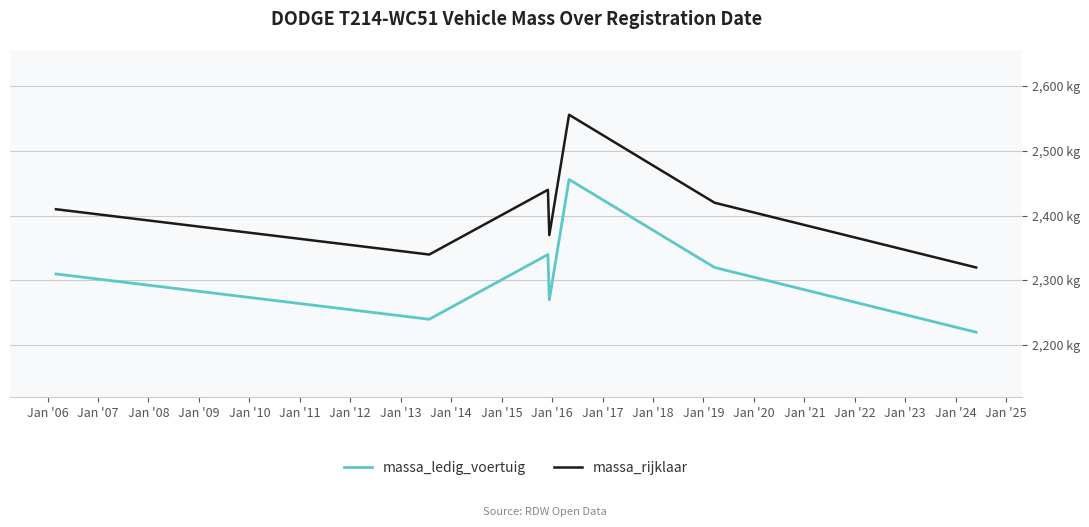

Does the chart display data point markers on the line(s)?

No